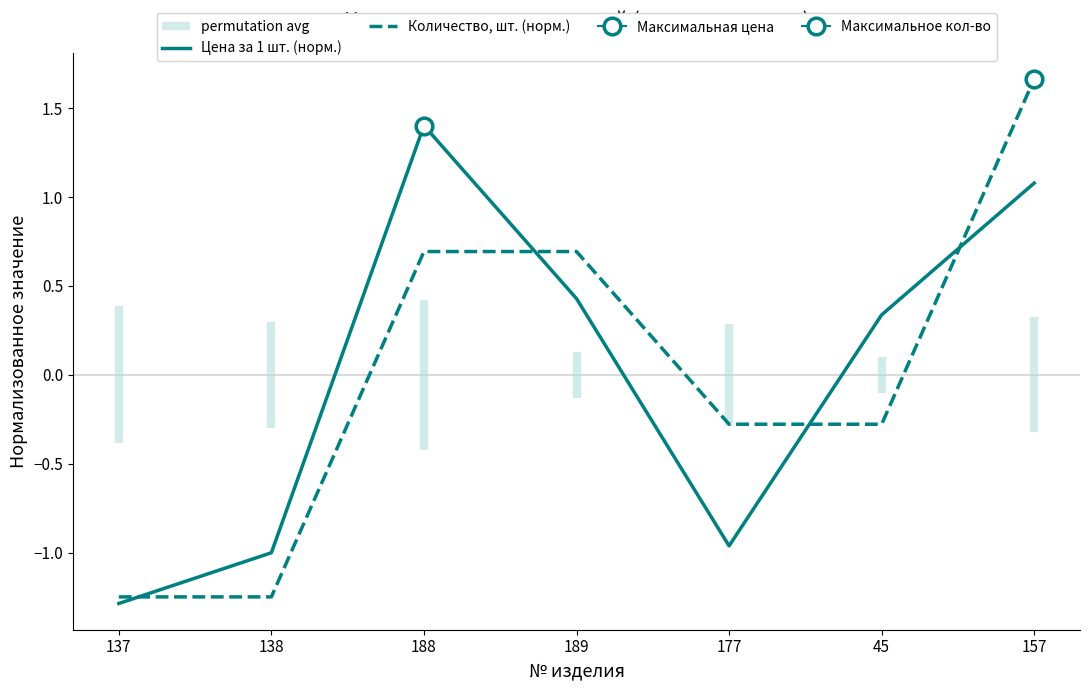

What is the value of the Количество, шт. (норм.) point at the 7th from the left?

1.7